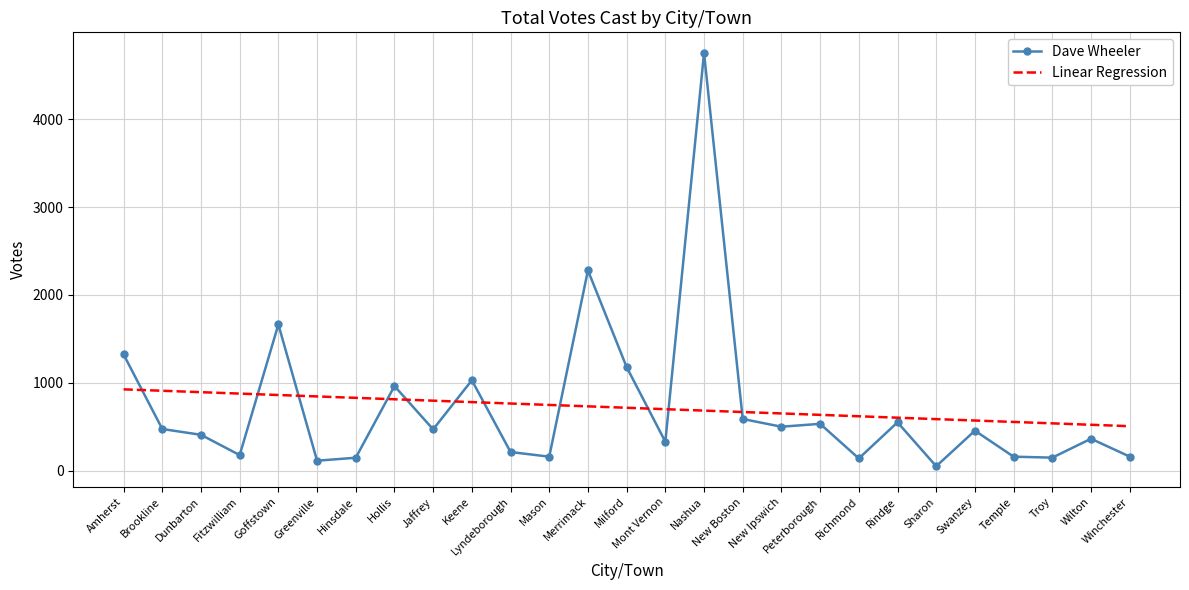

What is the average value of the Linear Regression series?

715.8